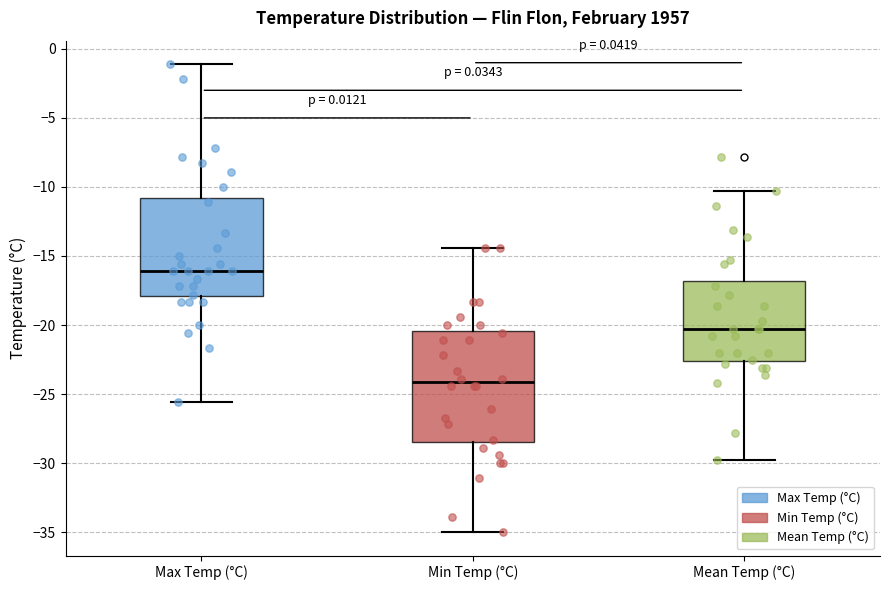

Reading left to right, read every box against the y-axis: the position of its median line, the range the box covers, and the ends of its whiskers. The values are not printed on the chart, so give them approximately, as read against the axis.

Max Temp (°C): median -16.0, box -18.0 to -11.0, whiskers -25.5 to -1.0
Min Temp (°C): median -24.0, box -28.5 to -20.5, whiskers -35.0 to -14.5
Mean Temp (°C): median -20.5, box -22.5 to -17.0, whiskers -30.0 to -10.5